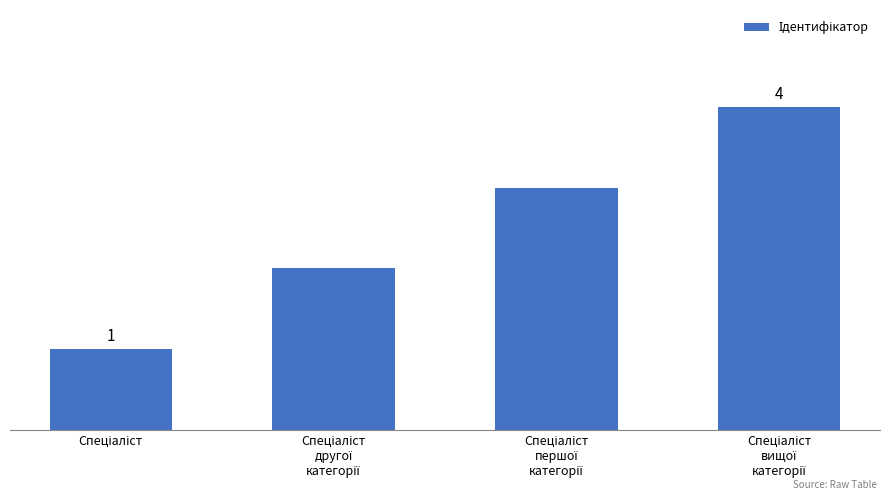

Is it true that the value at Спеціаліст
першої
категорії is 5?

False